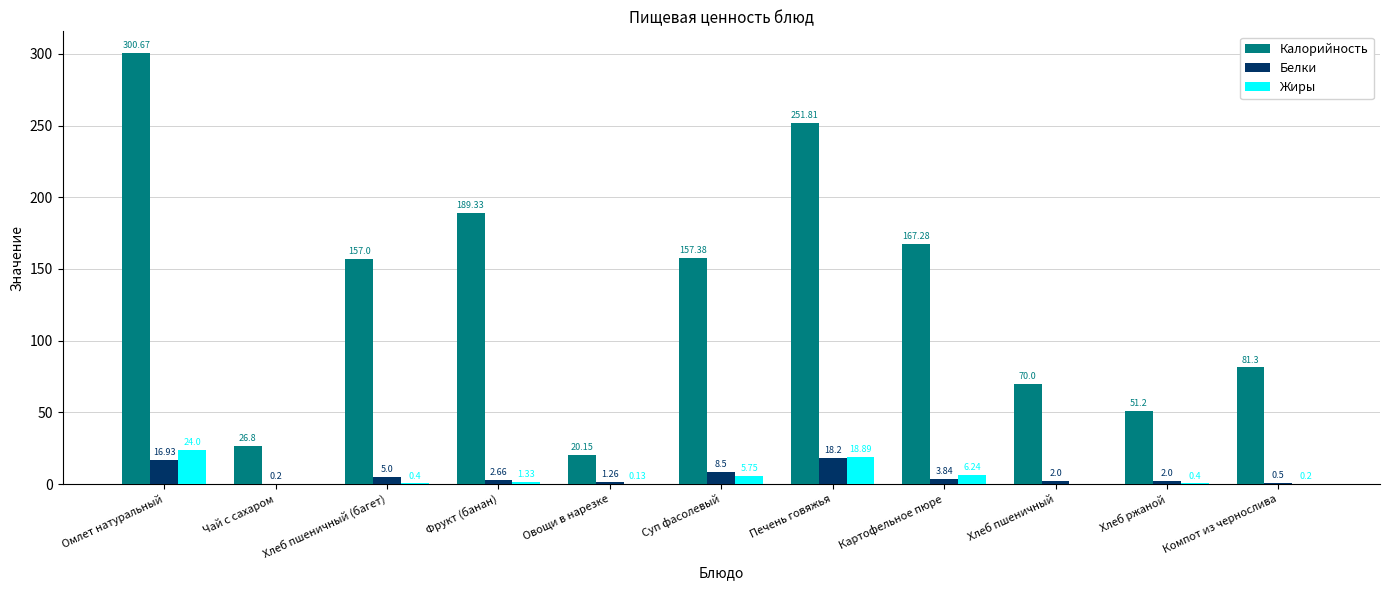

What is the sum of the Калорийность values at Омлет натуральный and Овощи в нарезке?

320.8